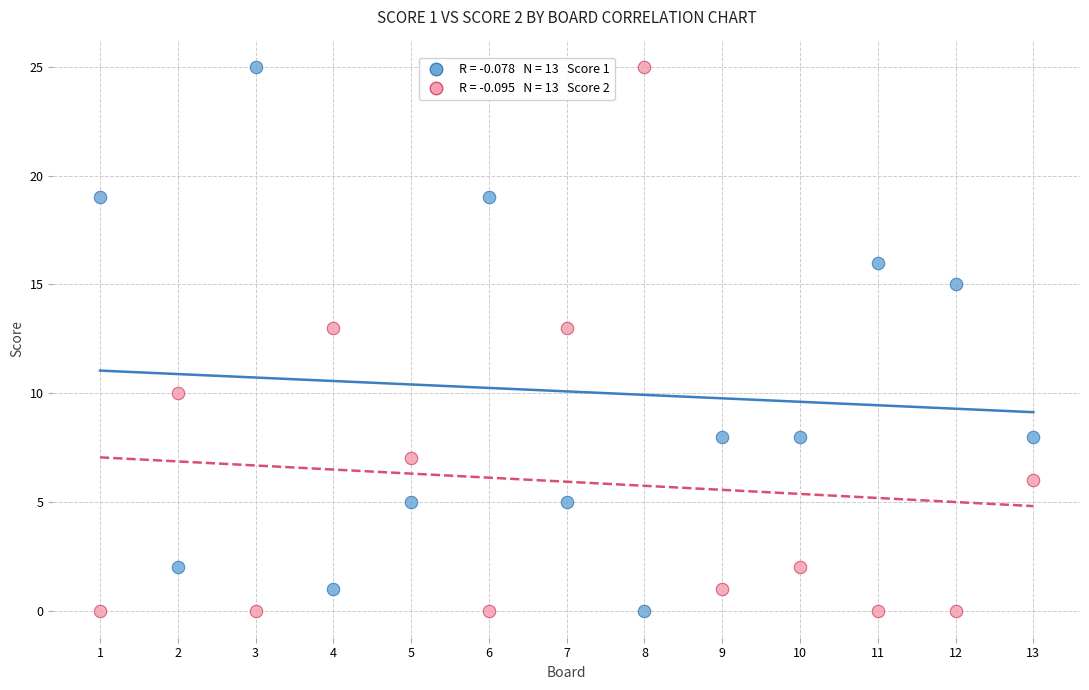

Across all data points, what is the range of Y values (max minus min)?

25